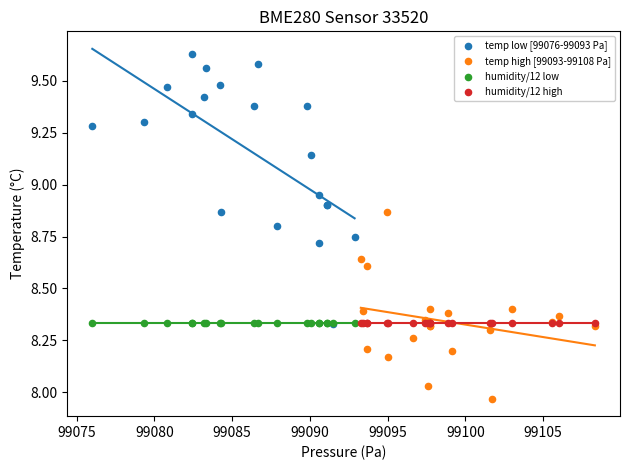

Which series contains the lowest Y value?

temp high [99093-99108 Pa]